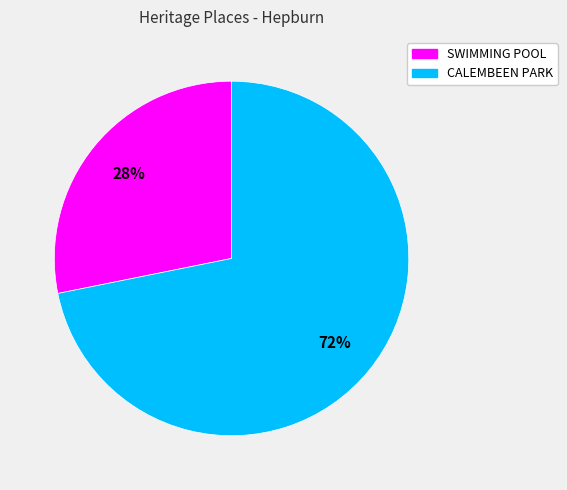

The SWIMMING POOL slice represents 21% of the pie. True or false?

False